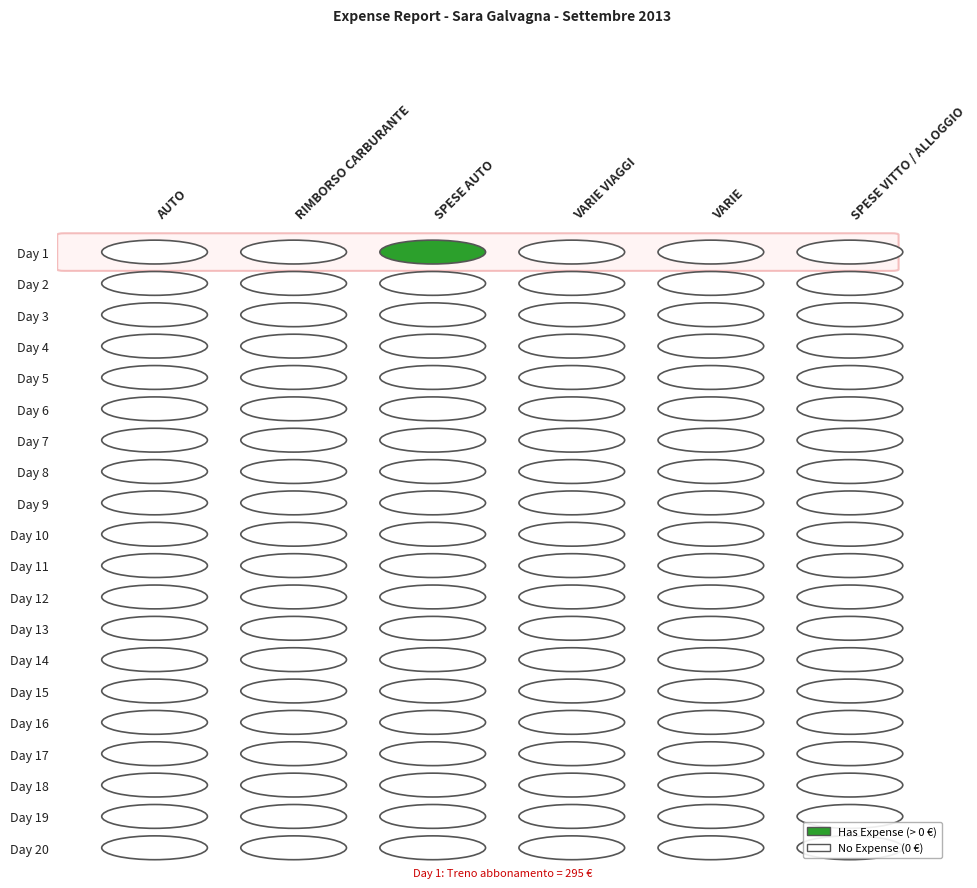

How many data points does each series have?

6